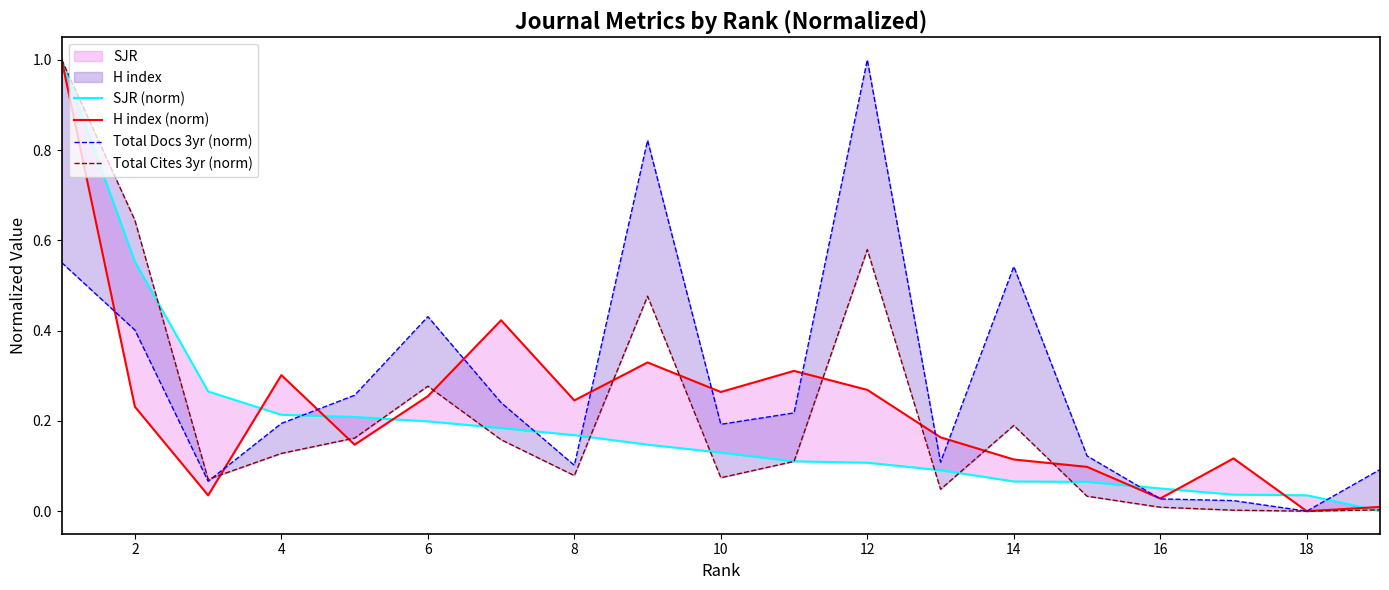

Is this an area chart (filled region under the line)?

No